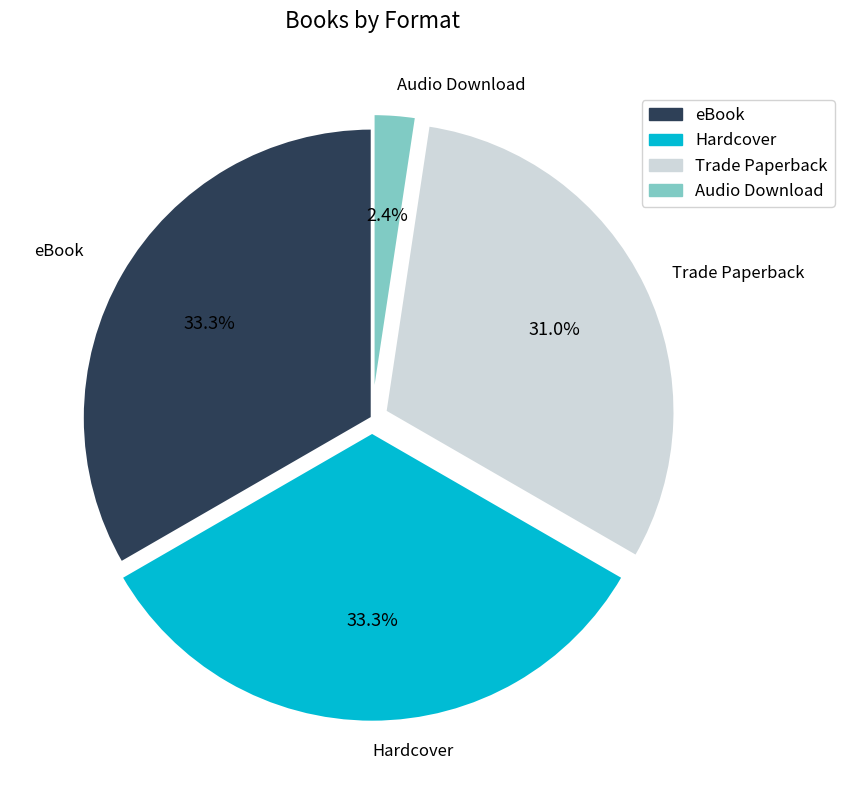

Is the sum of Trade Paperback and Audio Download greater than half?

No